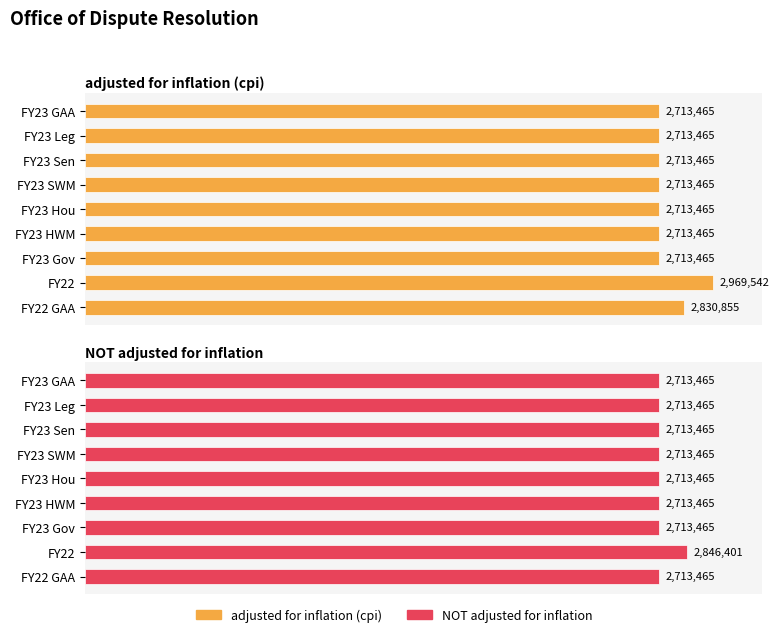

At 0.0, list the series in order from largest to smallest.

adjusted for inflation (cpi), NOT adjusted for inflation